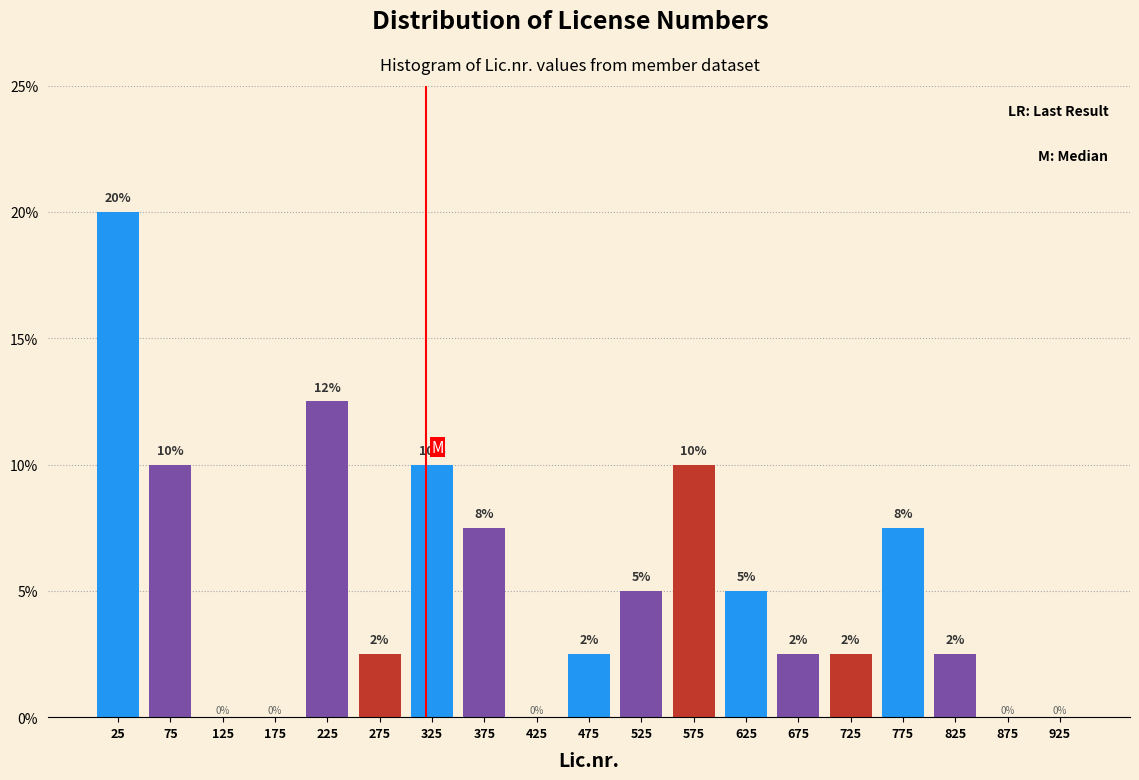

Which range on the x-axis has the tallest bar?

0 to 50